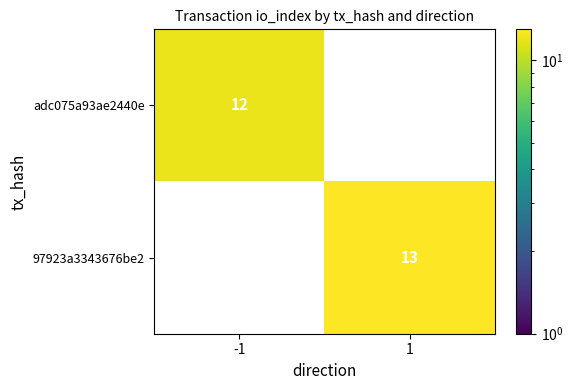

The 97923a3343676be2 series shows 13 at 1. True or false?

True